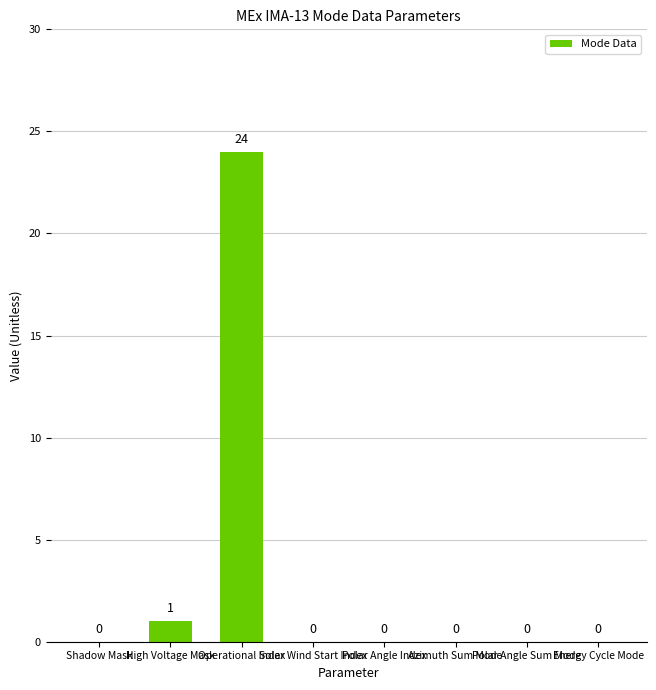

What is the maximum value shown in the chart?

24